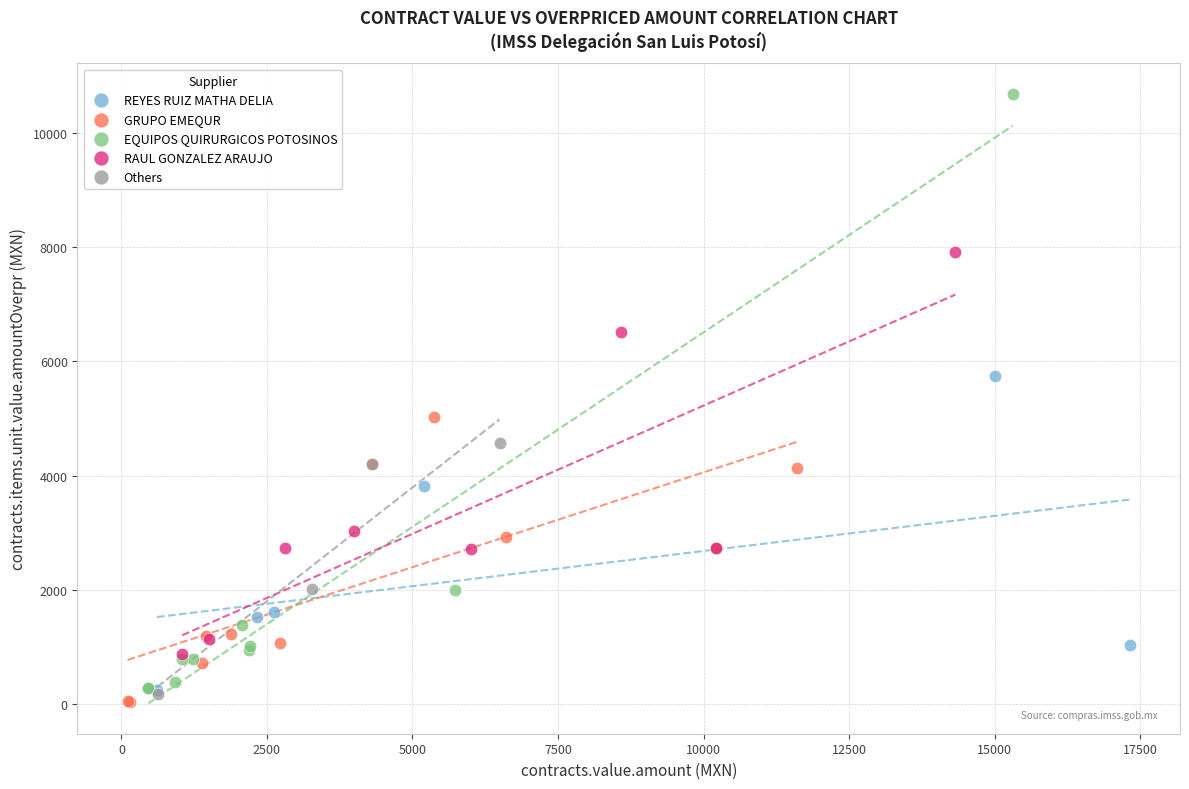

What are all the series names shown in the legend?

REYES RUIZ MATHA DELIA, GRUPO EMEQUR, EQUIPOS QUIRURGICOS POTOSINOS, RAUL GONZALEZ ARAUJO, Others